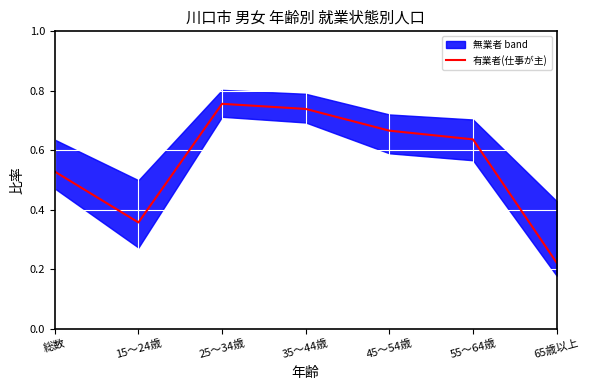

At which category does the chart reach its peak across all series?

25～34歳